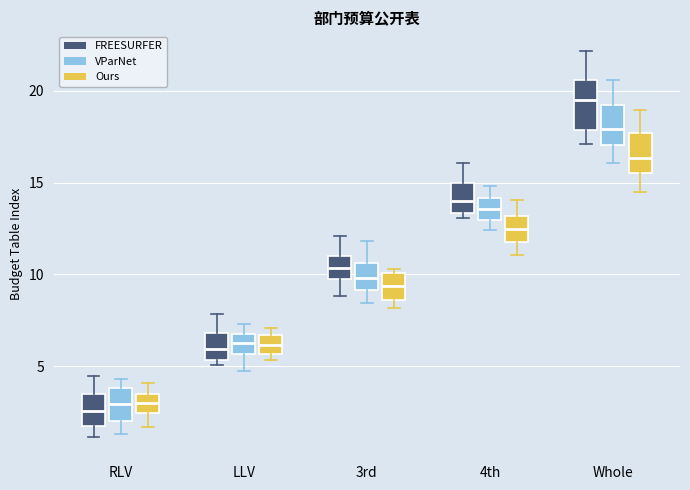

Which box has the highest median line?

Whole (FREESURFER)